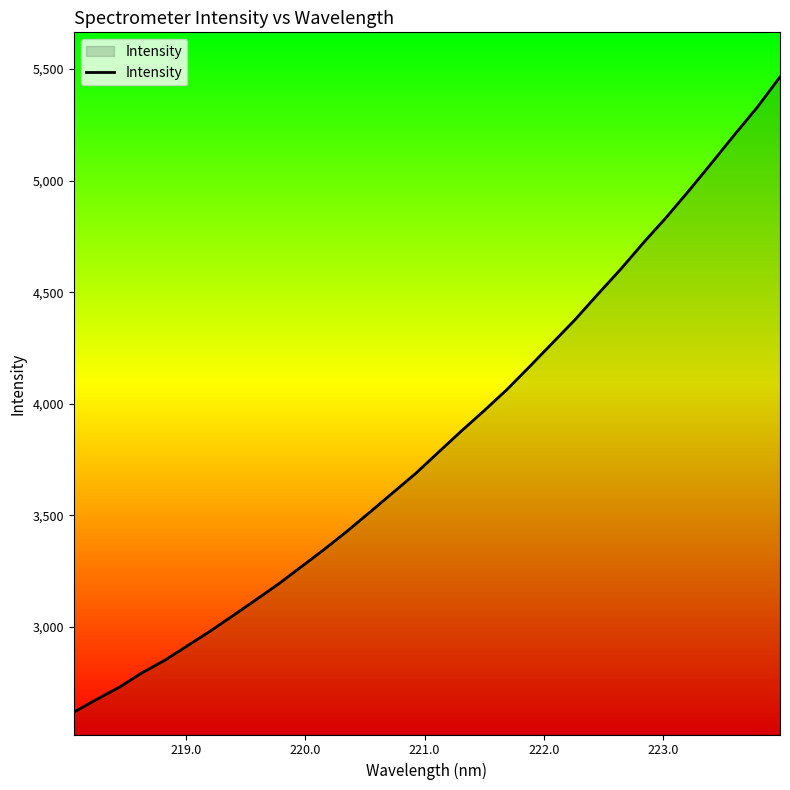

What is the difference between the maximum and minimum values?

2848.1